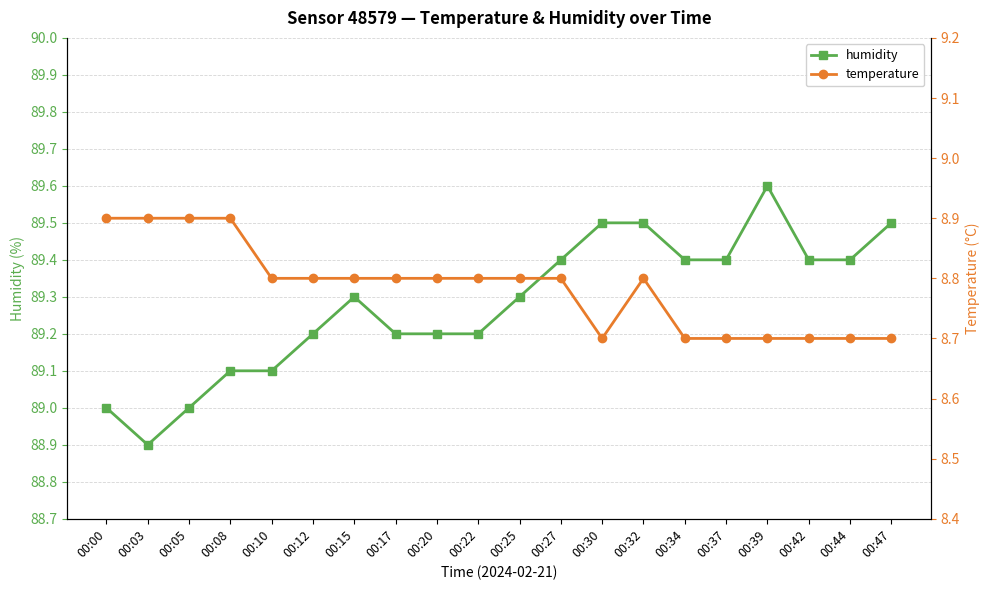

True or false: humidity and temperature cross at least once.

False